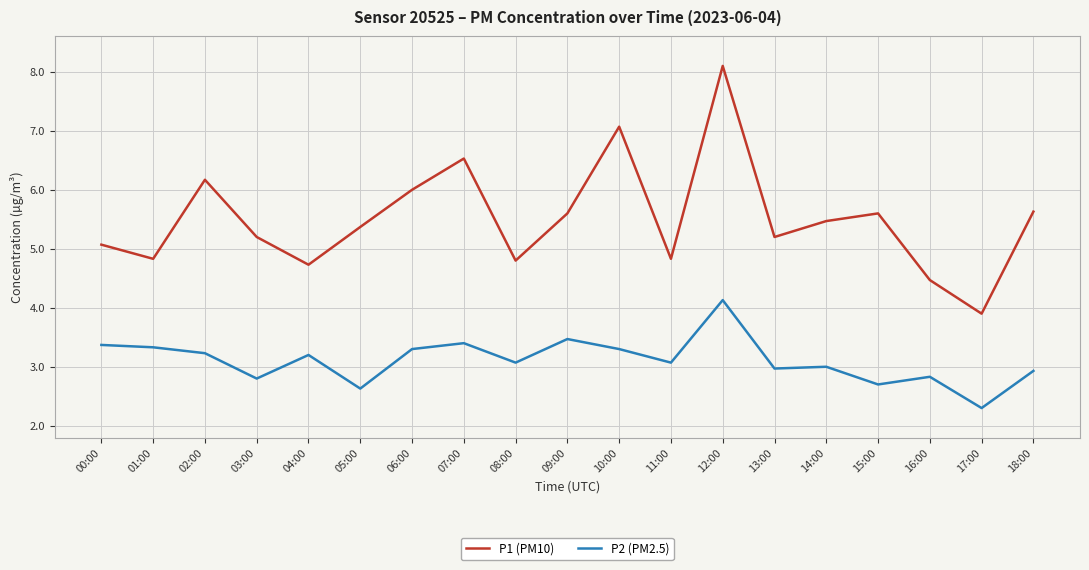

List the series in order of their overall mean, lowest first.

P2 (PM2.5), P1 (PM10)